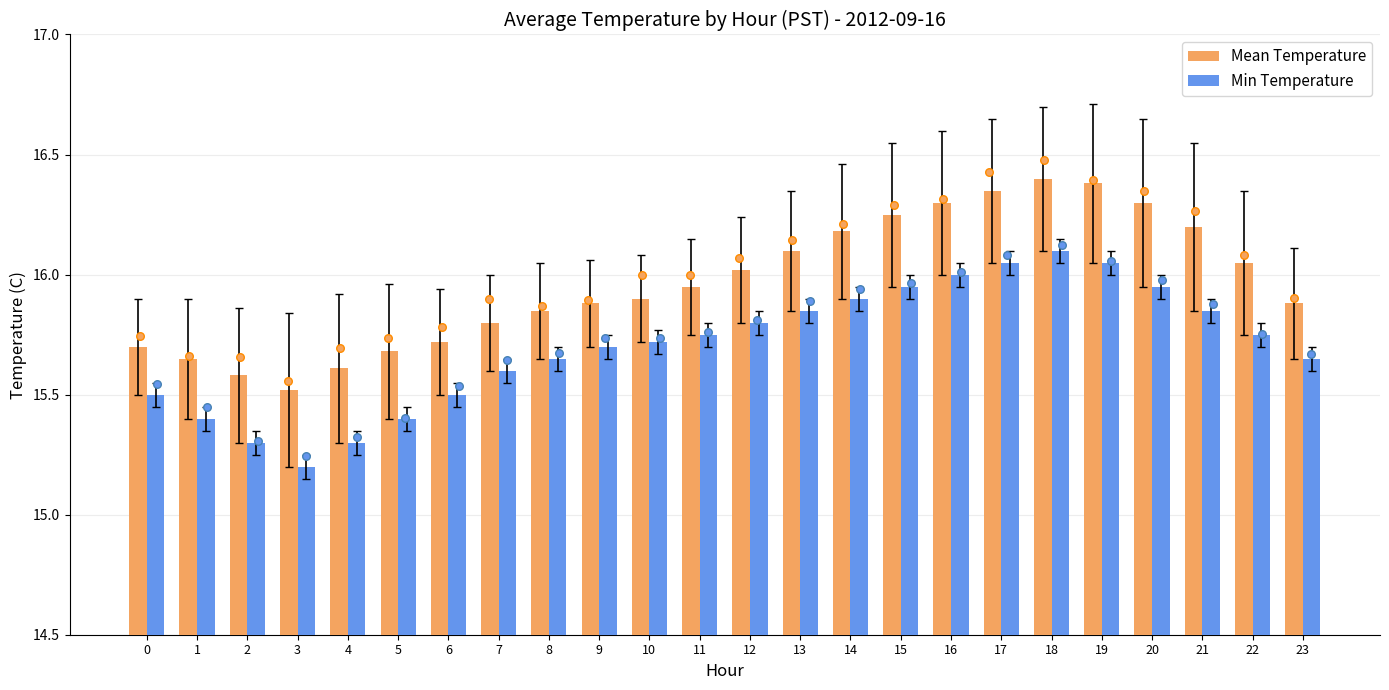

Which series contains the lowest Y value?

Min Temperature